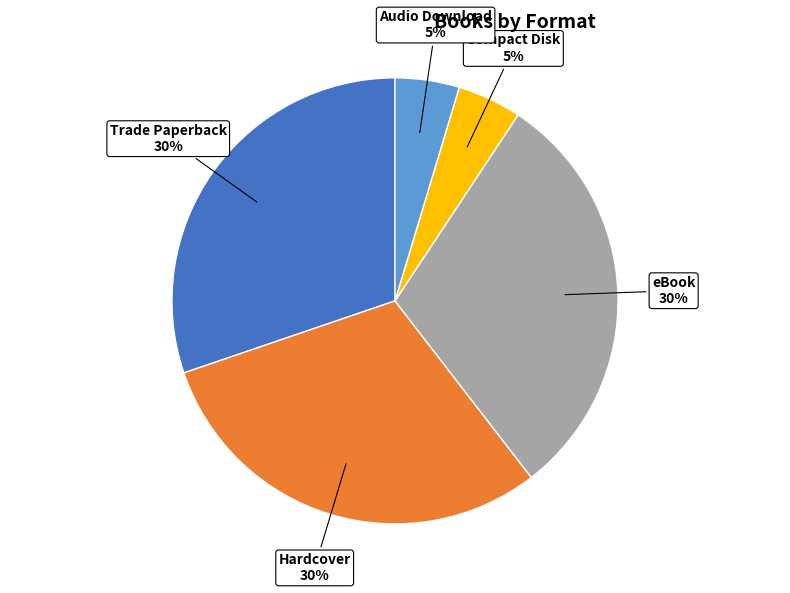

Count the number of slices in the pie.

5